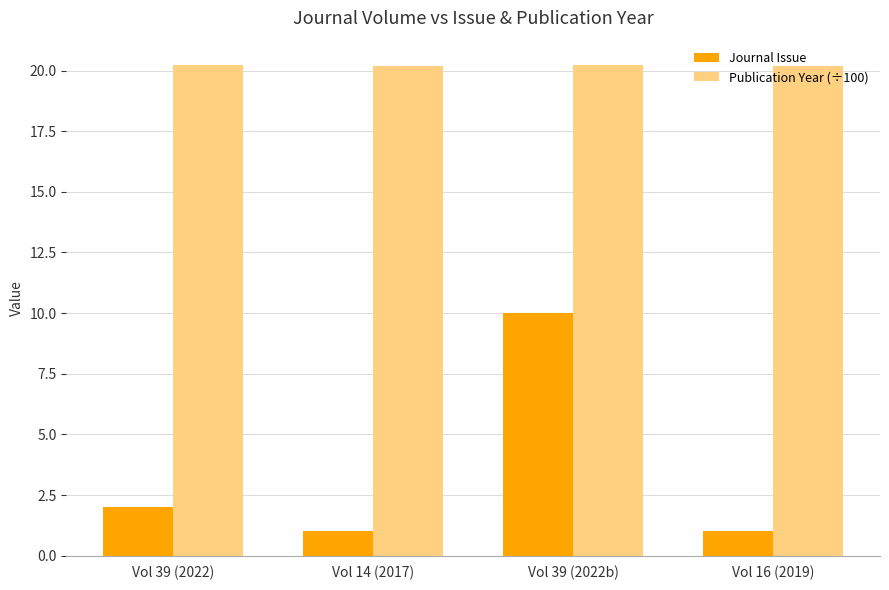

What are all the series names shown in the legend?

Journal Issue, Publication Year (÷100)